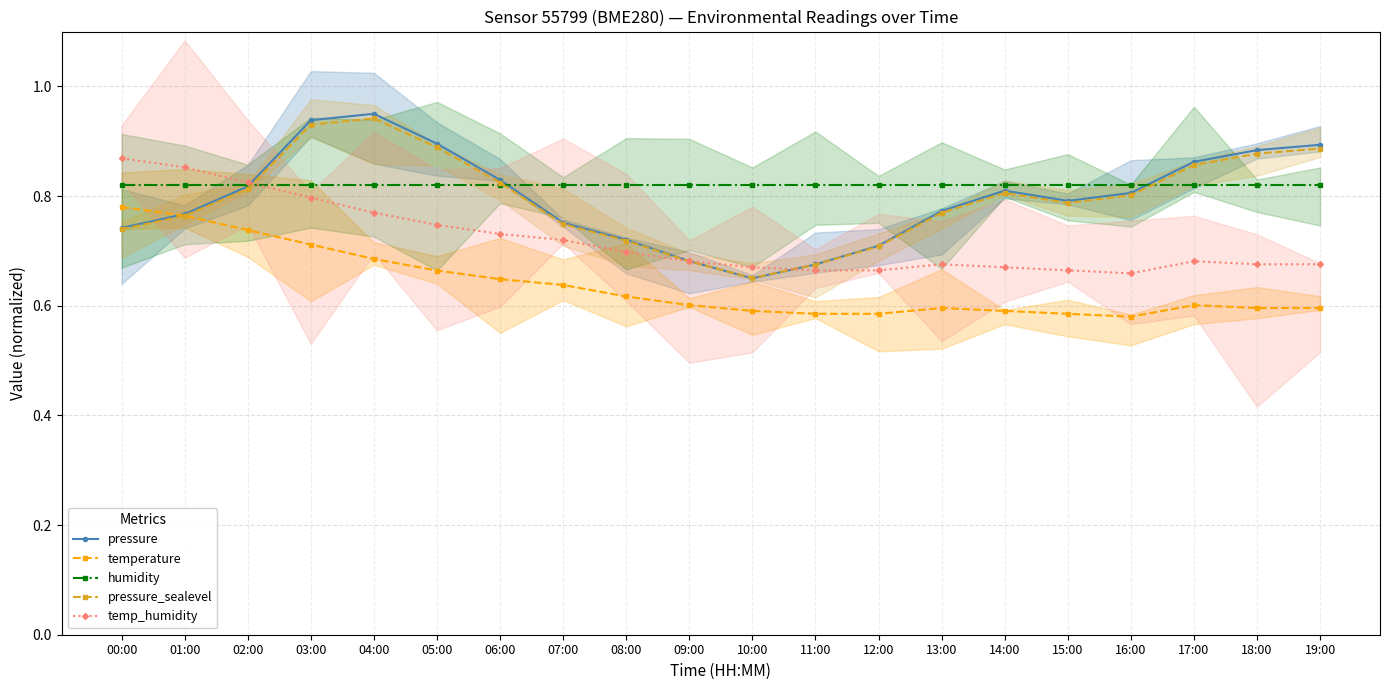

How many times do pressure_sealevel and pressure cross each other?

2